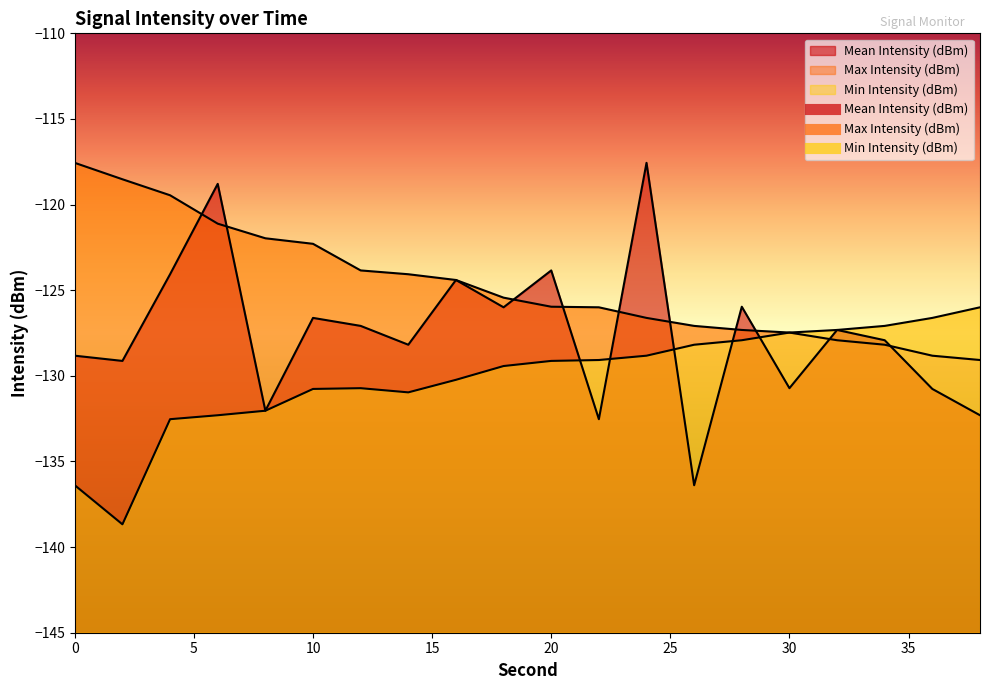

At which label does Mean Intensity (dBm) reach its minimum?

26